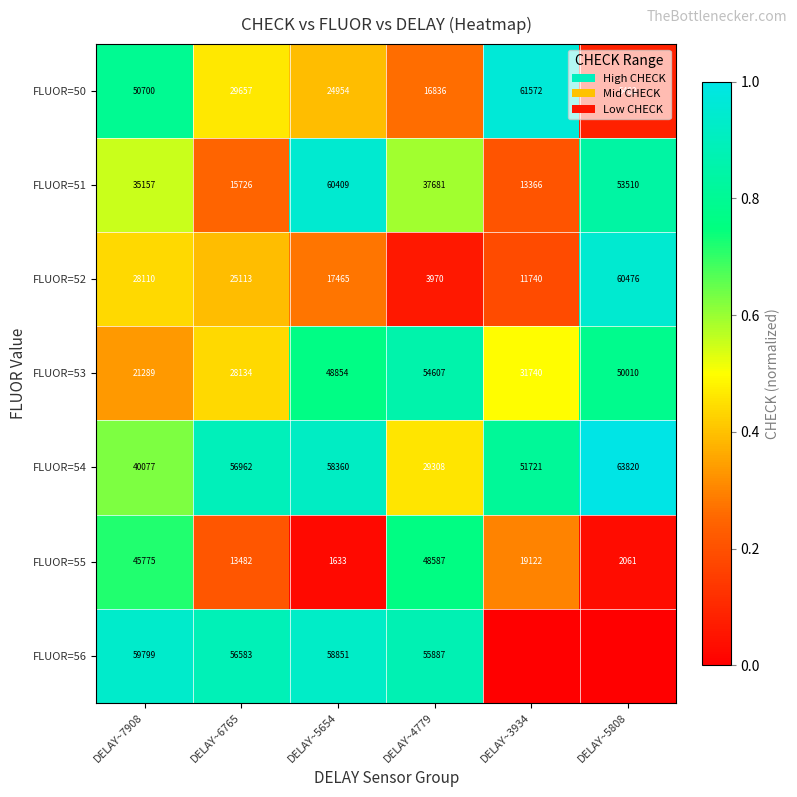

What is the average value of the FLUOR=55 series?

21777